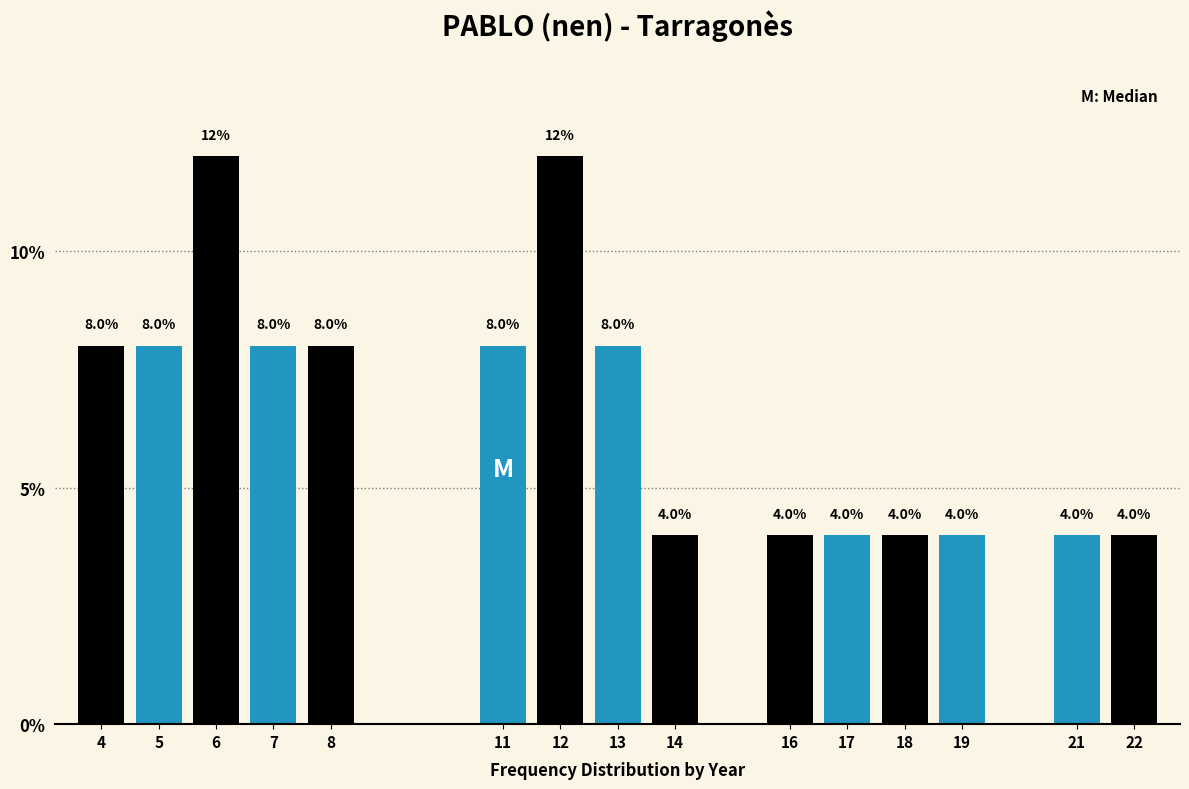

Reading right to left, what are all the values shown in this chart?

22=4	21=4	19=4	18=4	17=4	16=4	14=4	13=8	12=12	11=8	8=8	7=8	6=12	5=8	4=8